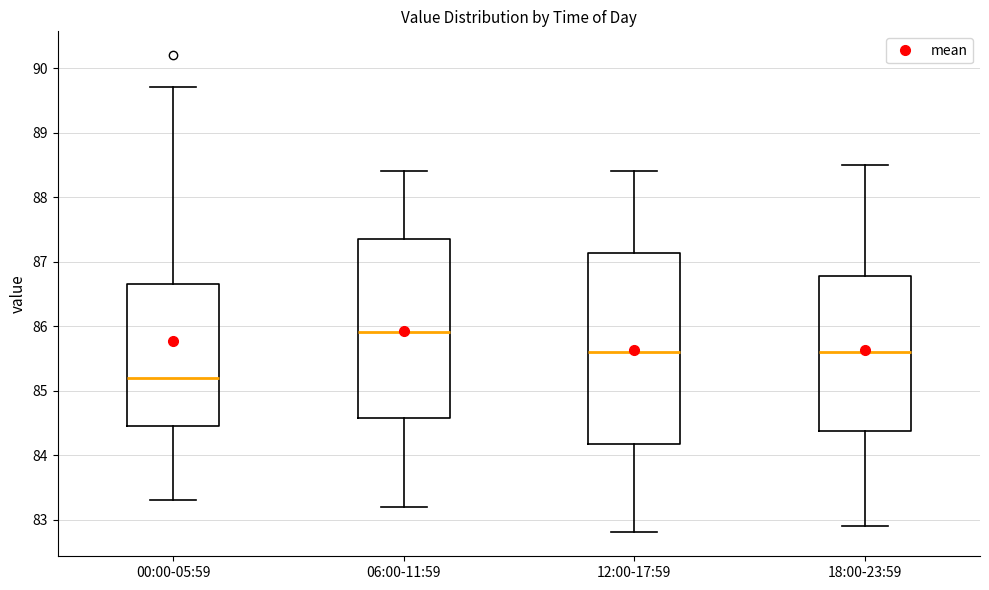

Reading left to right, read every box against the y-axis: the position of its median line, the range the box covers, and the ends of its whiskers. The values are not printed on the chart, so give them approximately, as read against the axis.

00:00-05:59: median 85.2, box 84.5 to 86.7, whiskers 83.3 to 89.7
06:00-11:59: median 85.9, box 84.6 to 87.4, whiskers 83.2 to 88.4
12:00-17:59: median 85.6, box 84.2 to 87.1, whiskers 82.8 to 88.4
18:00-23:59: median 85.6, box 84.4 to 86.8, whiskers 82.9 to 88.5